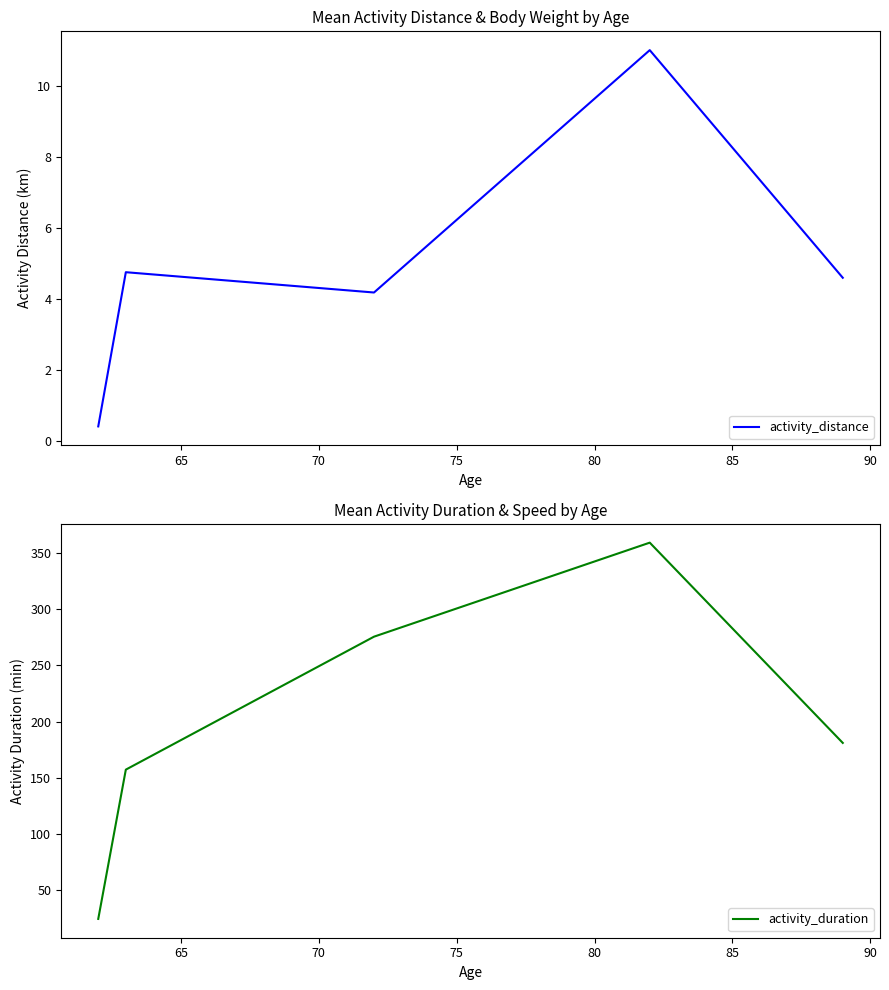

What are all the series names shown in the legend?

activity_distance, activity_duration